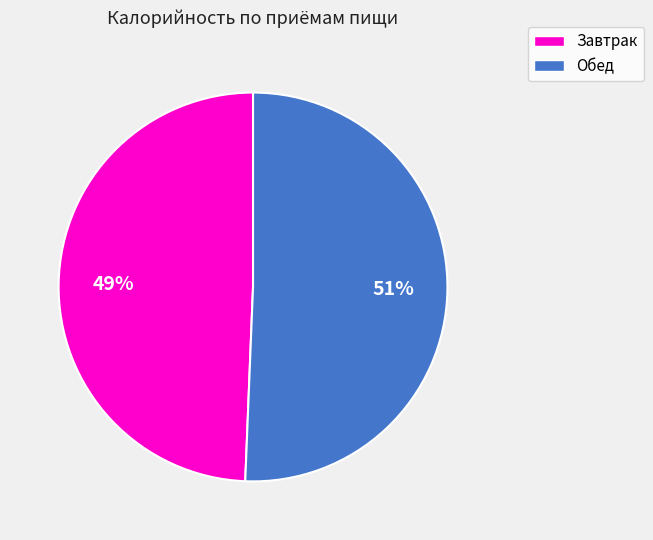

Count the number of slices in the pie.

2